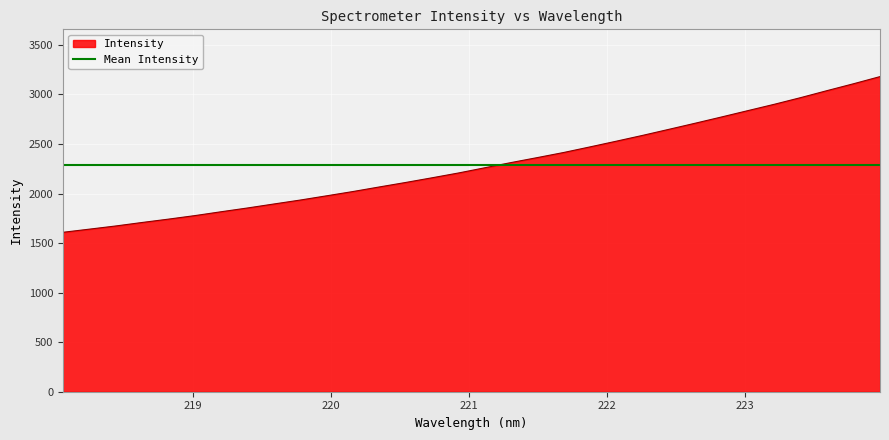

Reading right to left, list all the values displayed in this chart.

3180.1	3108.4	3039.4	2968.9	2901.8	2838.0	2773.9	2710.8	2649.0	2587.8	2529.0	2471.4	2414.9	2363.4	2313.0	2260.3	2207.6	2159.2	2112.0	2066.7	2020.5	1977.2	1934.4	1894.7	1854.4	1816.4	1777.3	1741.7	1707.9	1672.6	1640.5	1608.8